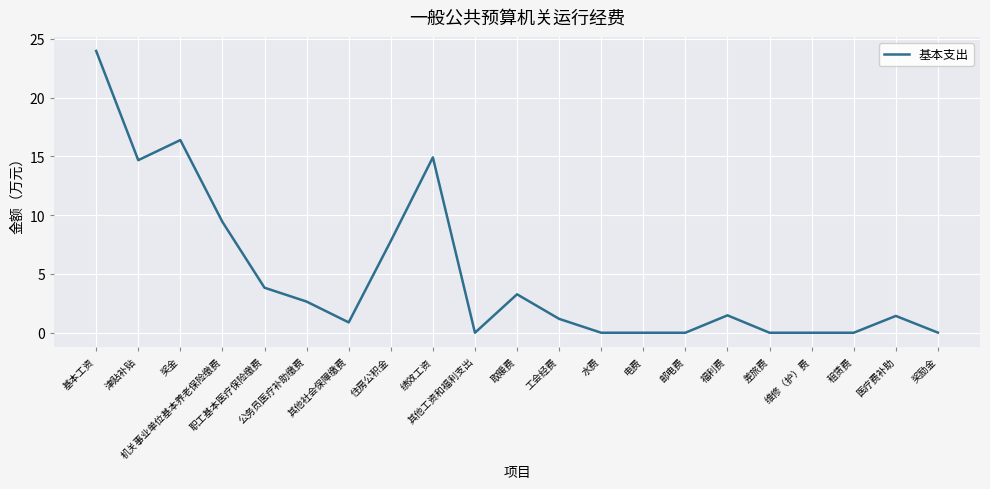

What is the greatest value displayed?

24.0